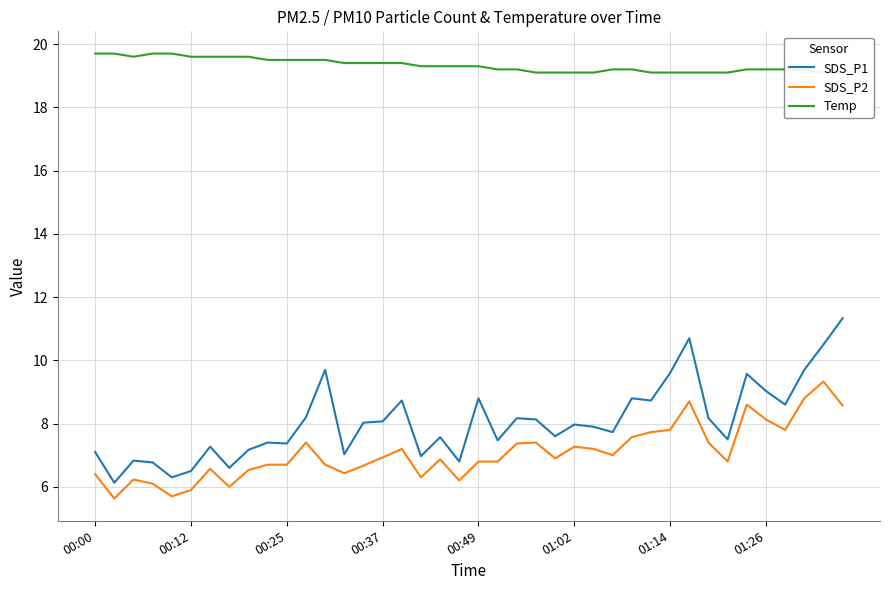

What is the lowest value of the SDS_P2 series?

5.6